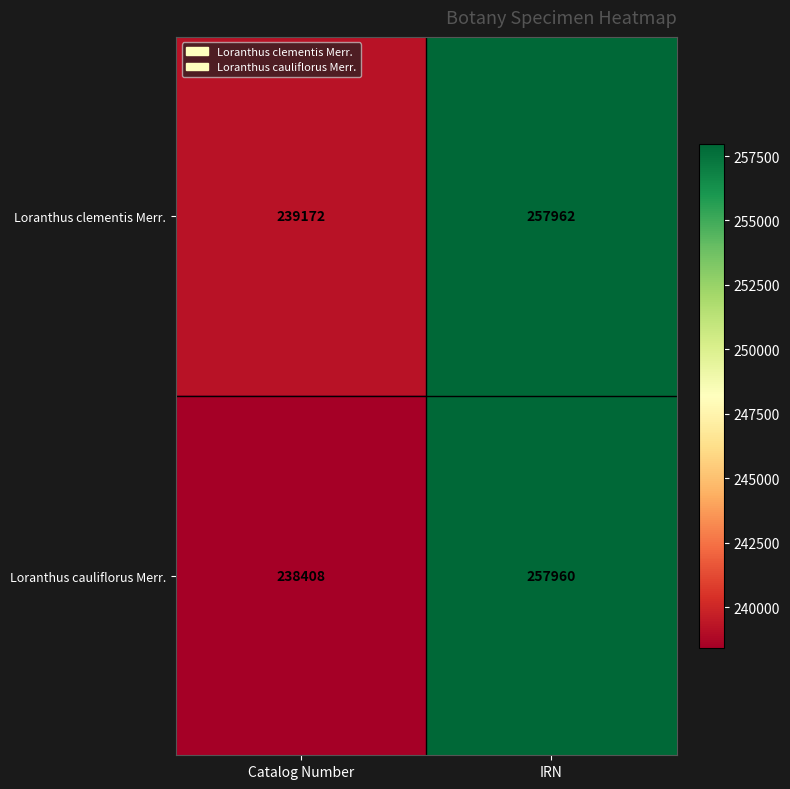

Rank the series by their maximum value, from lowest to highest.

Loranthus cauliflorus Merr., Loranthus clementis Merr.